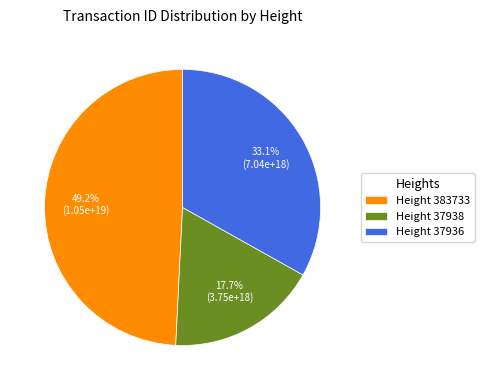

Is there a majority slice in this chart?

No